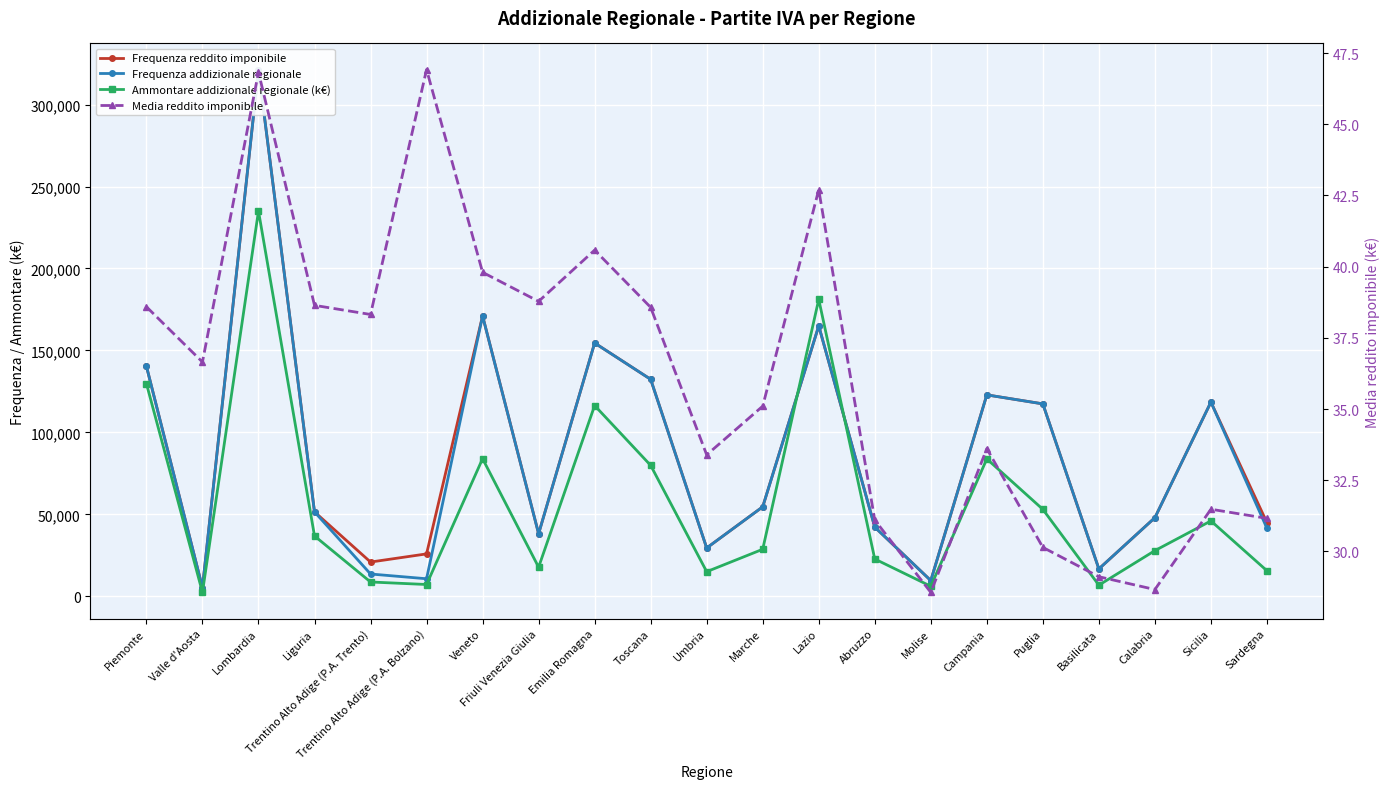

How many distinct data groups are displayed?

4